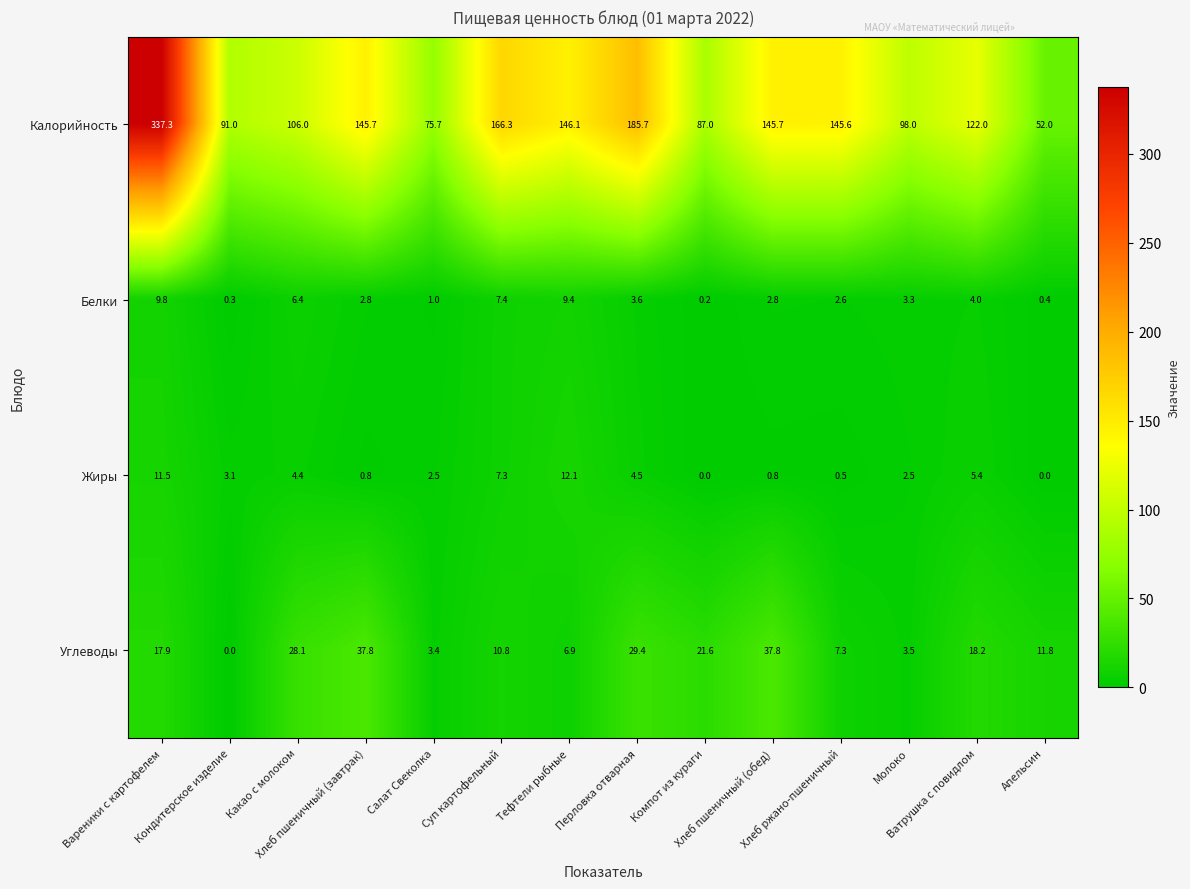

Which series has the widest spread of values?

Калорийность